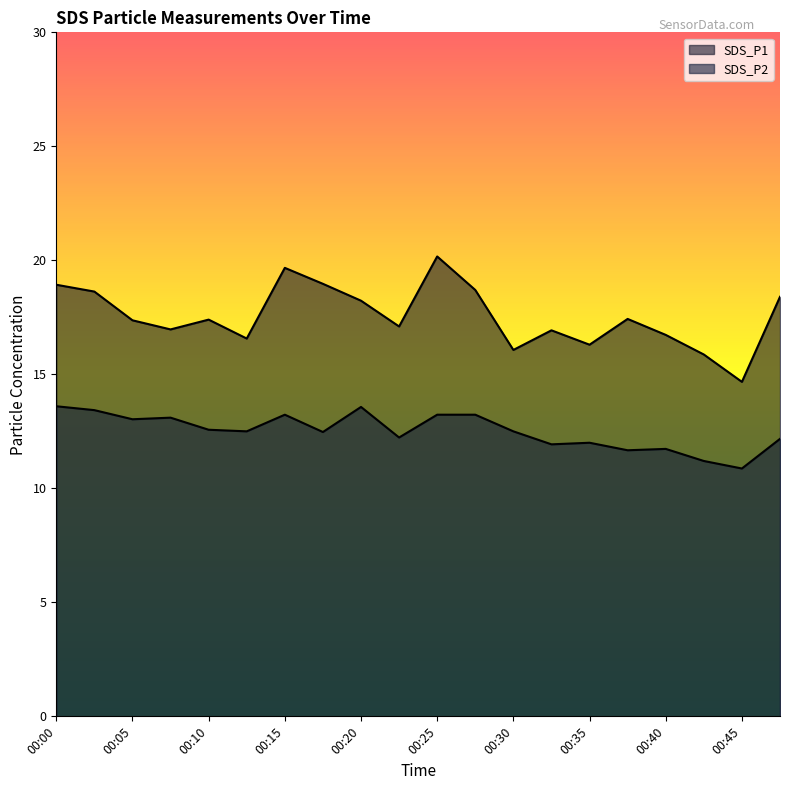

At which label is SDS_P2 closest to 12?

00:35